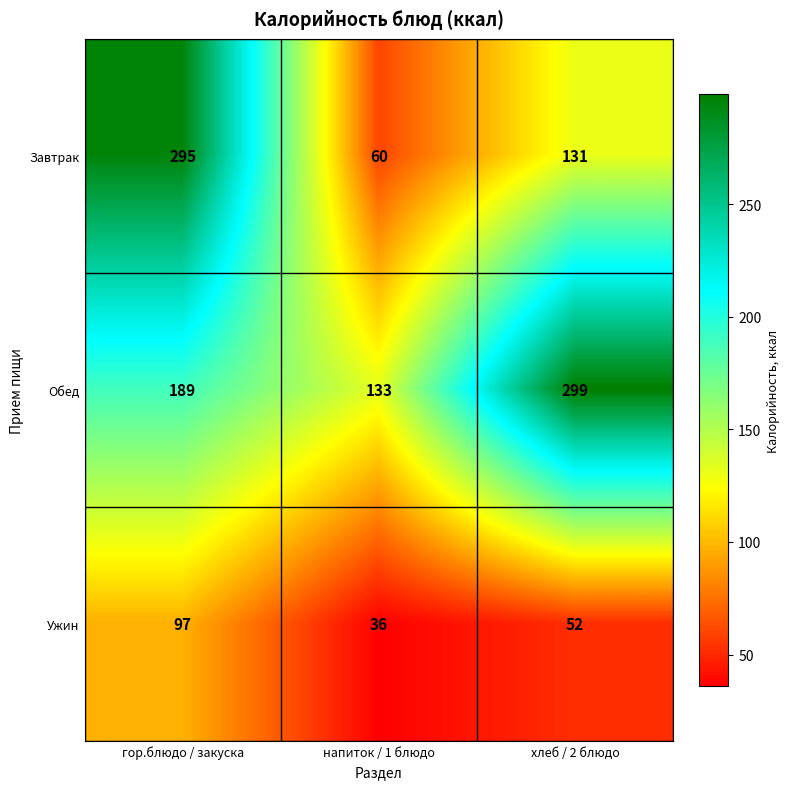

What is the difference between the maximum and minimum values in the Завтрак series?

235